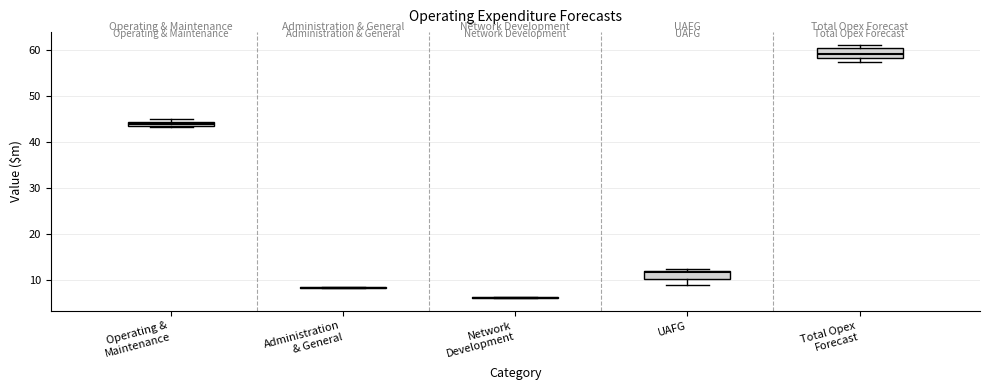

Where is the upper edge of the box for Total Opex Forecast on the y-axis? The values are not printed on the chart, so give them approximately, as read against the axis.

60